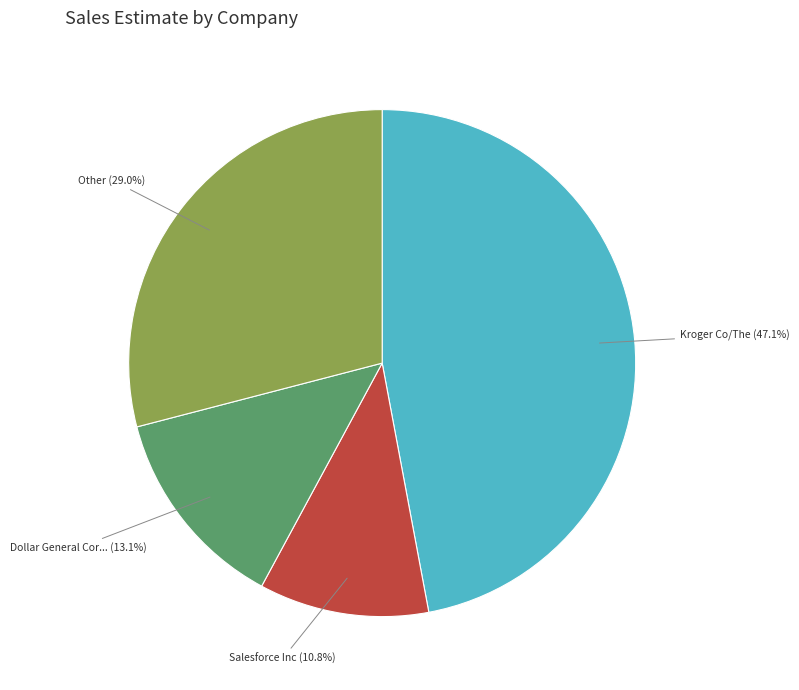

Does any single category account for the majority?

No